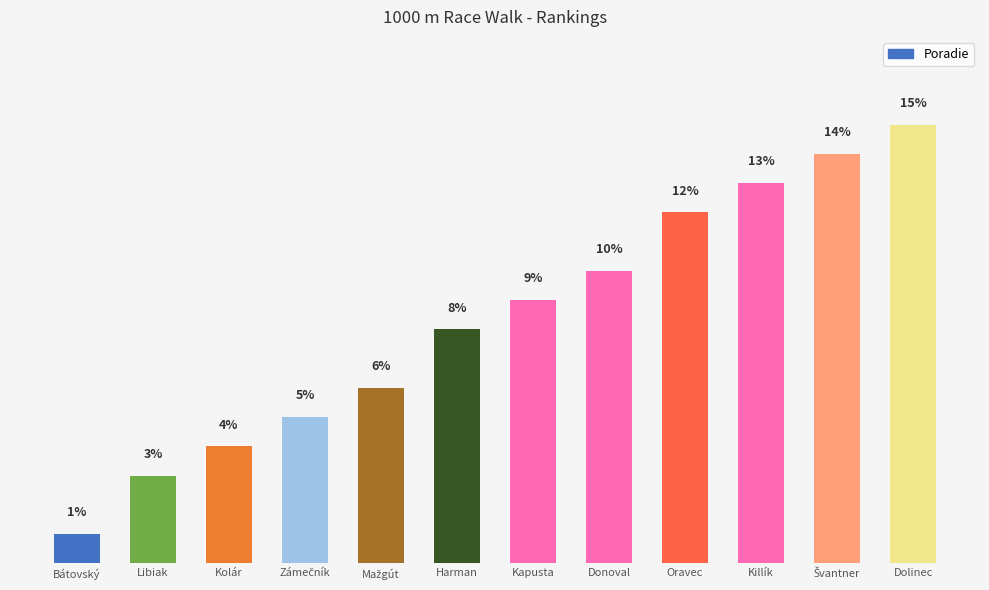

What is the label of the 9th bar from the left?

Oravec